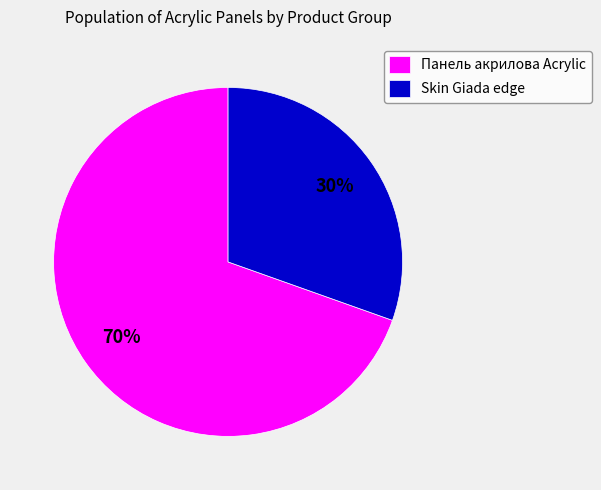

To the nearest percent, what is the average slice percentage?

50%